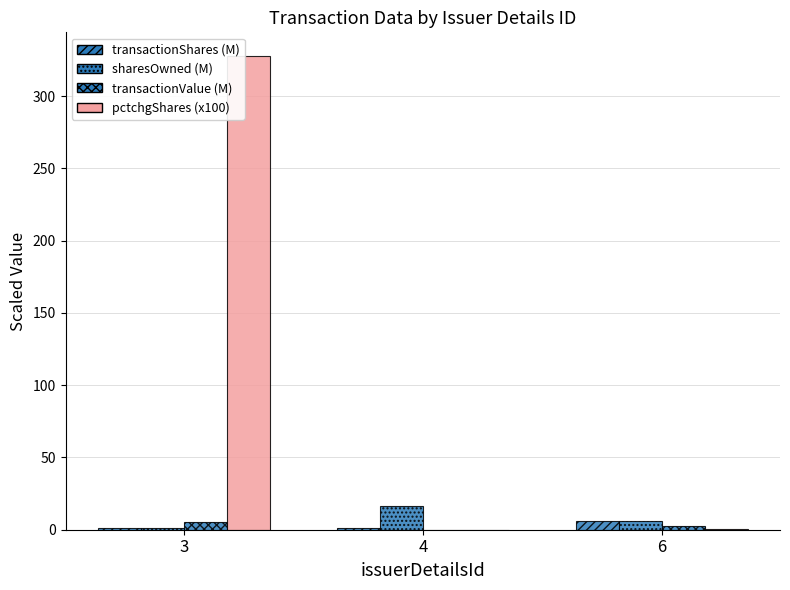

What is the value of the transactionShares (M) bar at the 1st from the left?

1.2